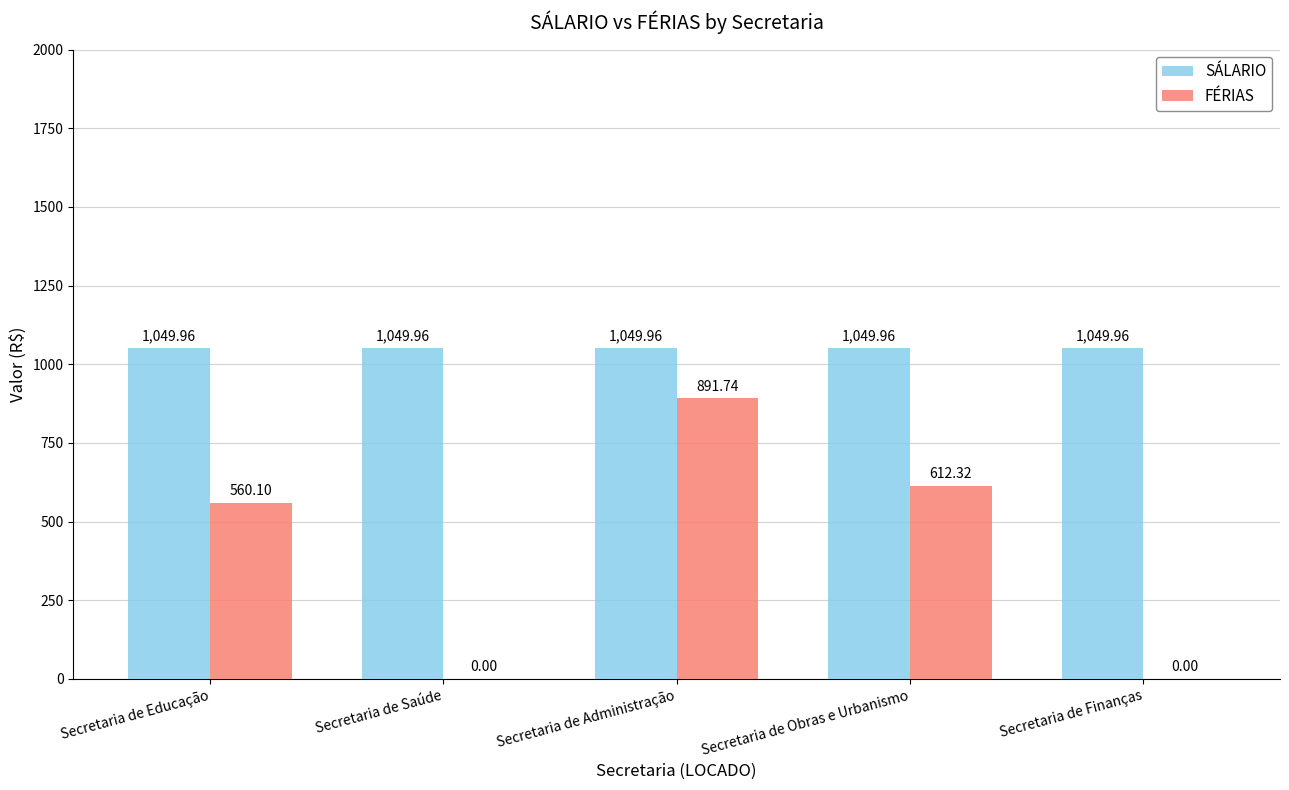

At which category is the sum across all series the highest?

Secretaria de Administração